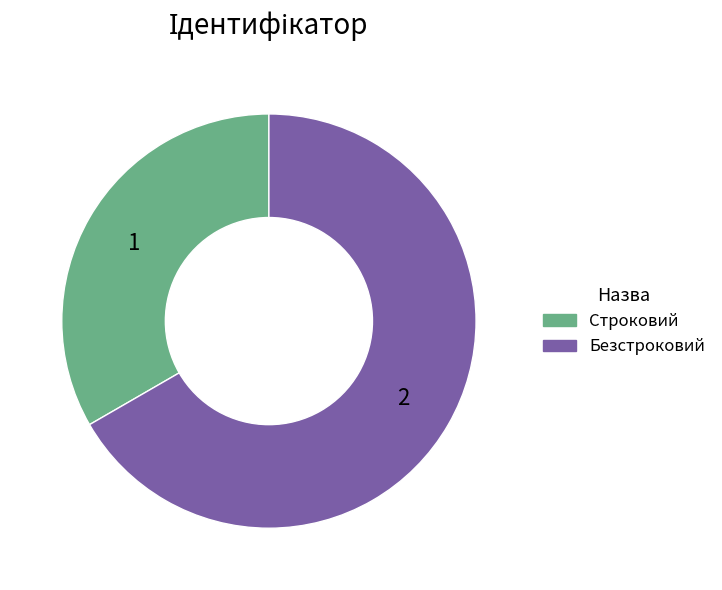

Which category has the smallest portion of the pie?

Строковий